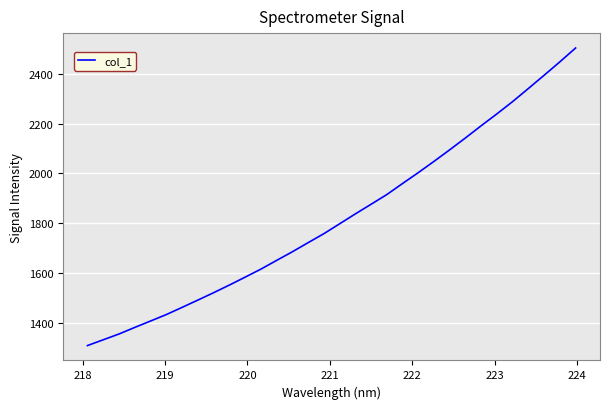

What is the greatest value displayed?

2504.0